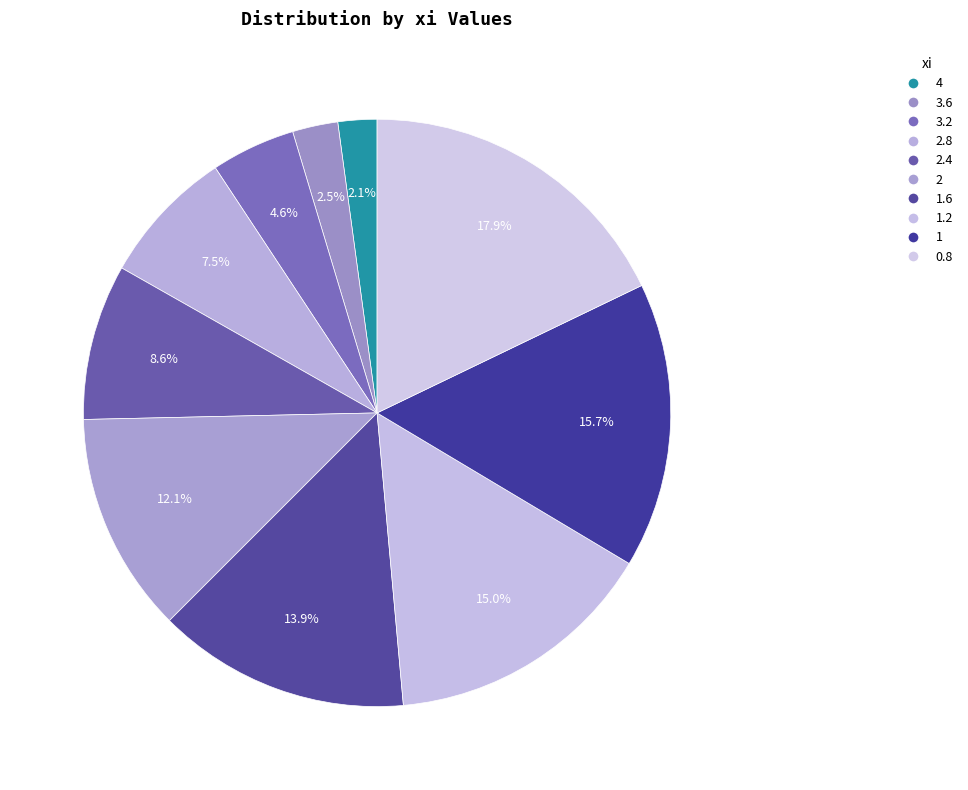

The 0.8 slice represents 18% of the pie. True or false?

True